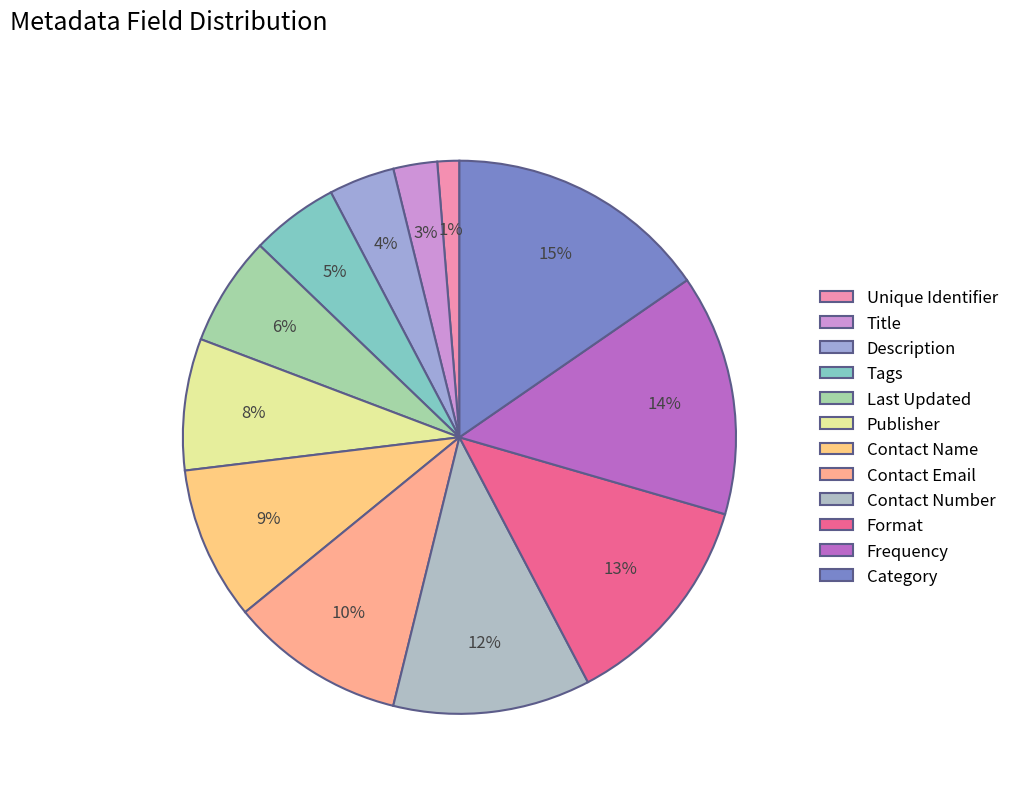

Which has a higher value, Description or Frequency?

Frequency